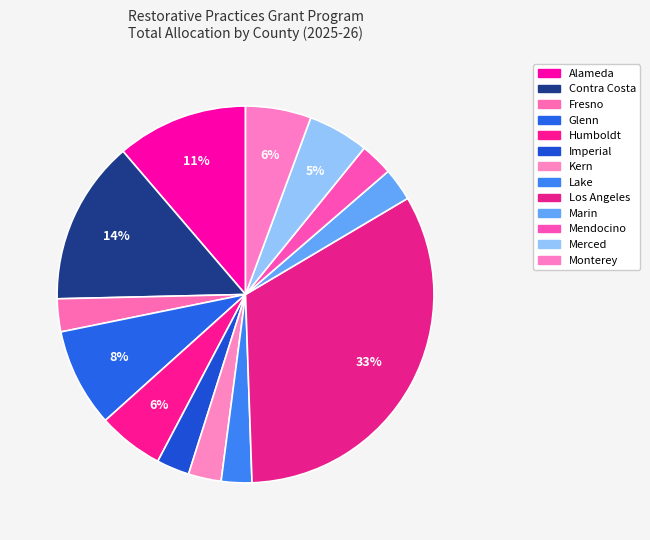

What is the largest slice in the pie chart?

Los Angeles